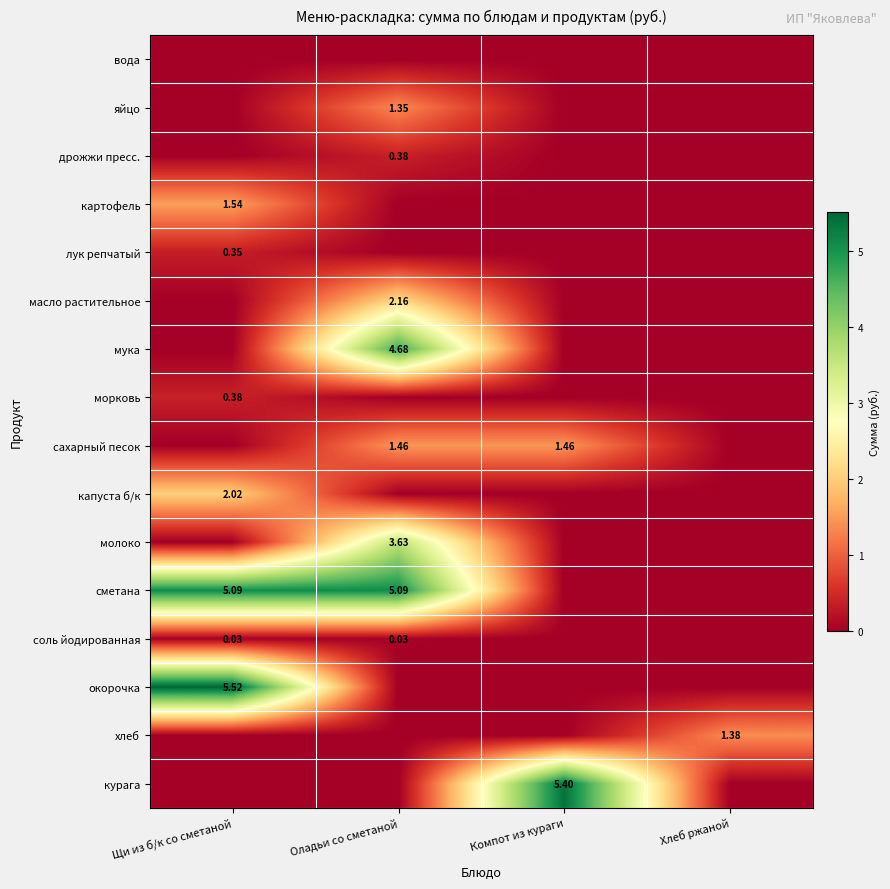

Is the value of лук репчатый at Щи из б/к со сметаной greater than the value of сахарный песок at Оладьи со сметаной?

No